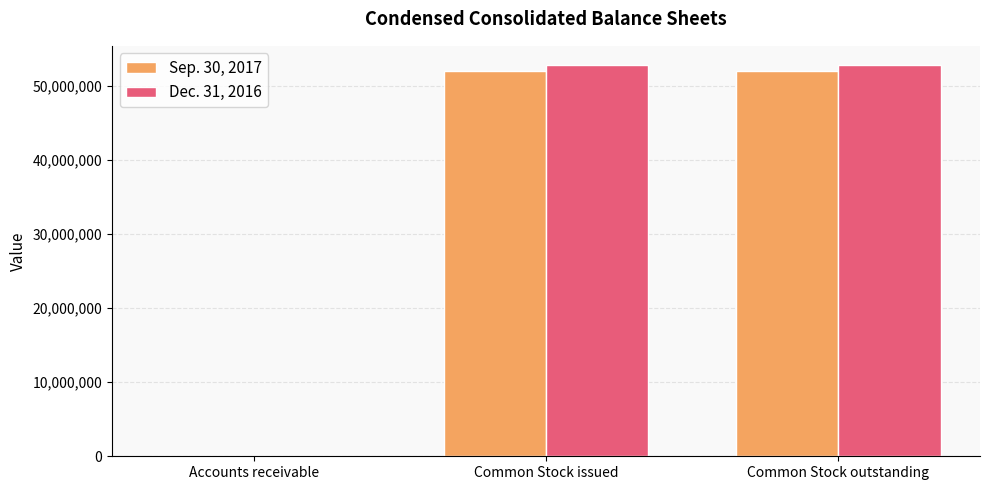

What is the total value across all series at Accounts receivable?

17597